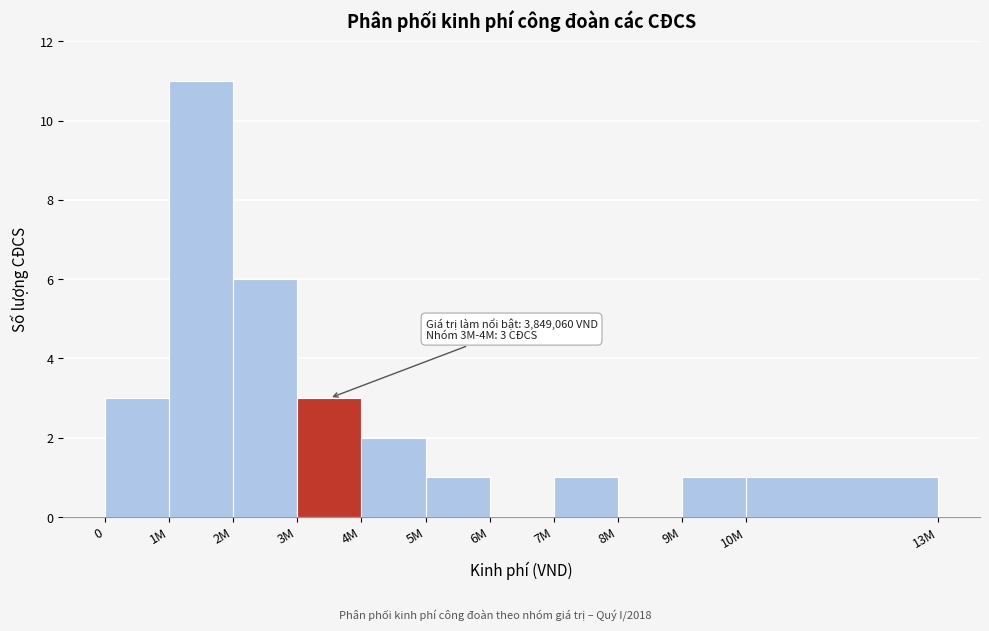

Reading left to right, transcribe all the data shown in this chart.

0=3	1M=11	2M=6	3M=3	4M=2	5M=1	6M=0	7M=1	8M=0	9M=1	10M=1